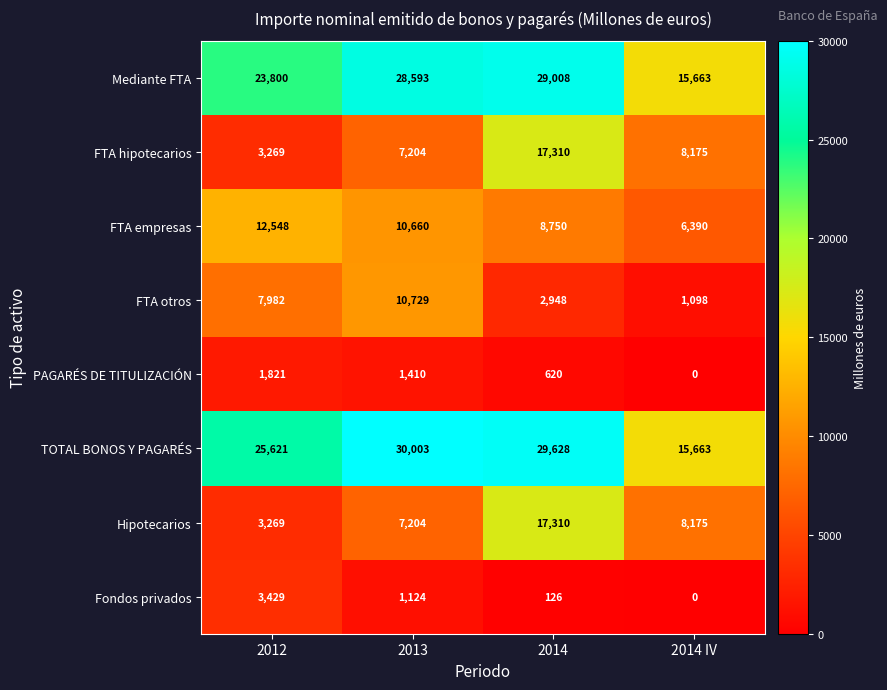

What is the total value across all series at 2012?

81739